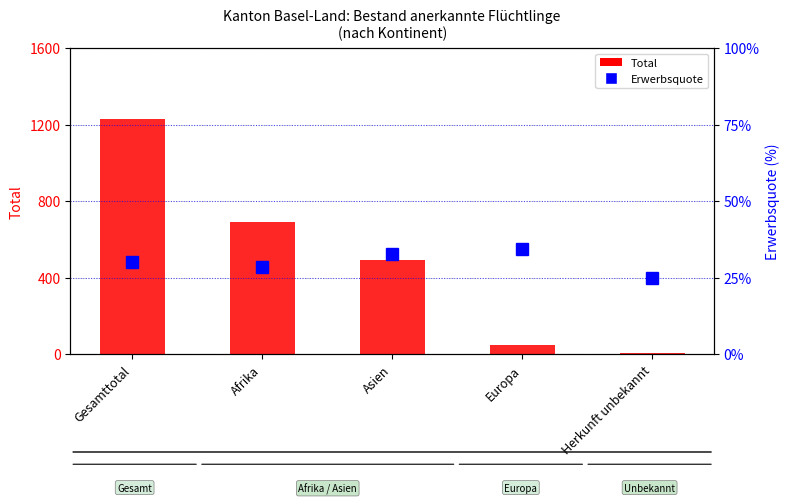

At which category is the sum across all series the highest?

Gesamttotal